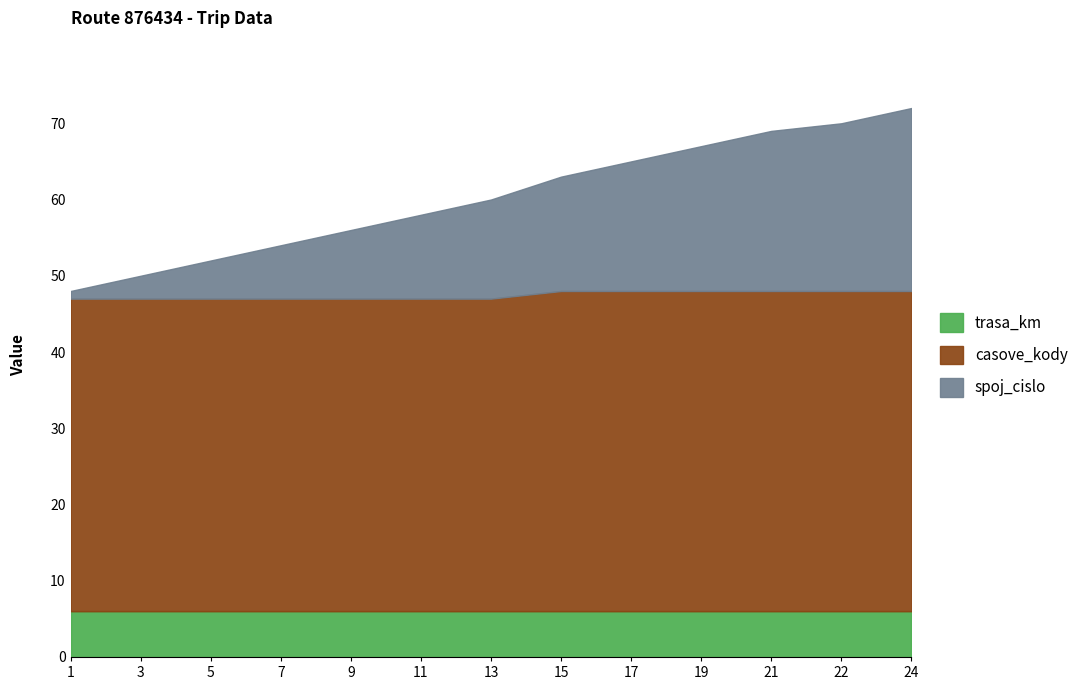

What is the maximum value for spoj_cislo?

24